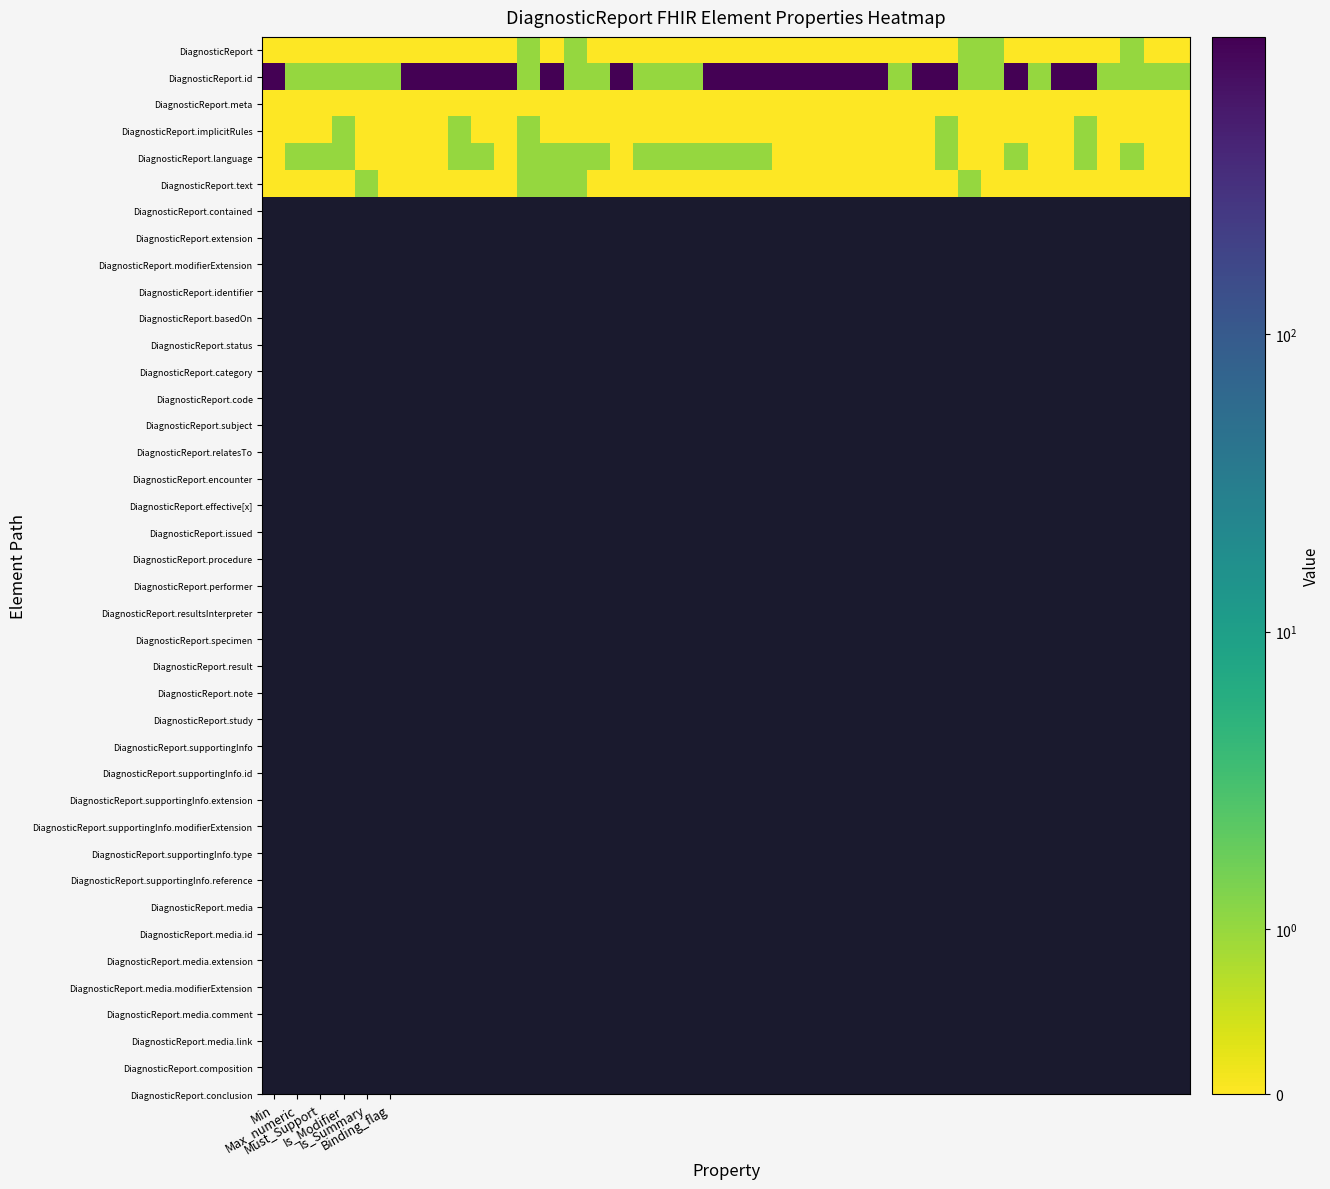

How many data points does each series have?

40